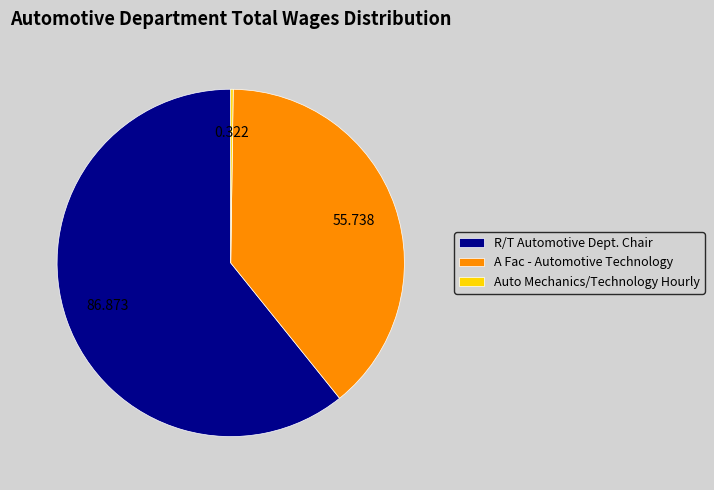

Is there a majority slice in this chart?

Yes